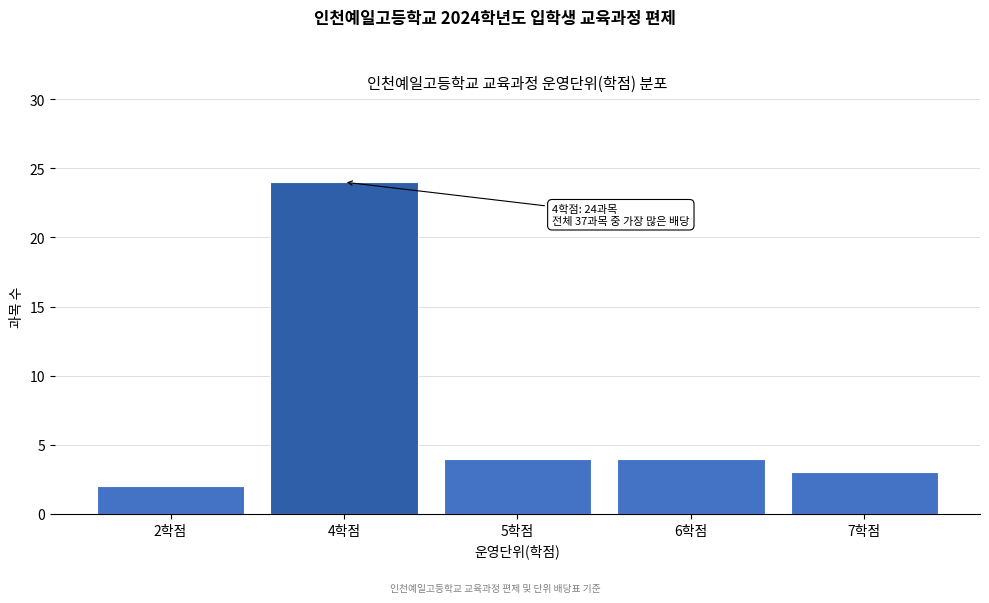

Reading left to right, list all the values displayed in this chart.

2	24	4	4	3